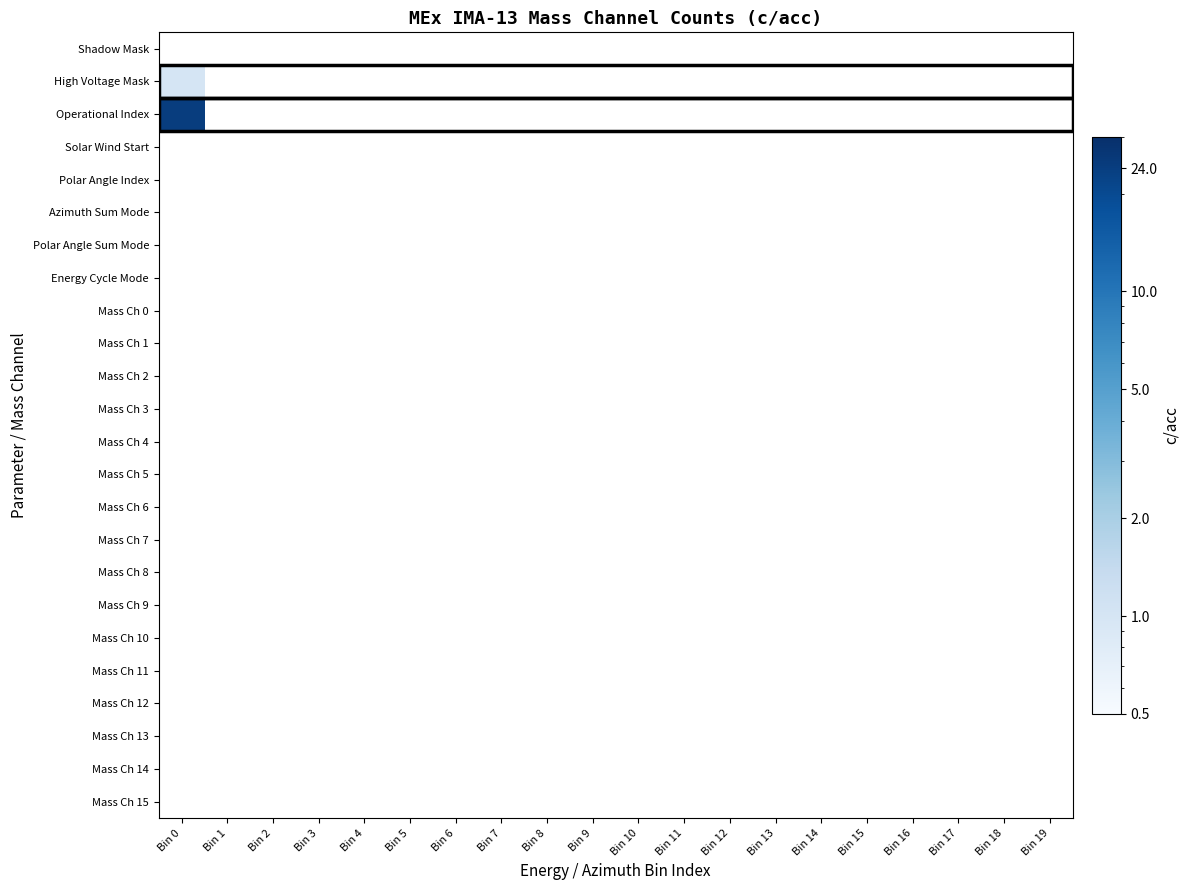

How many distinct data groups are displayed?

24